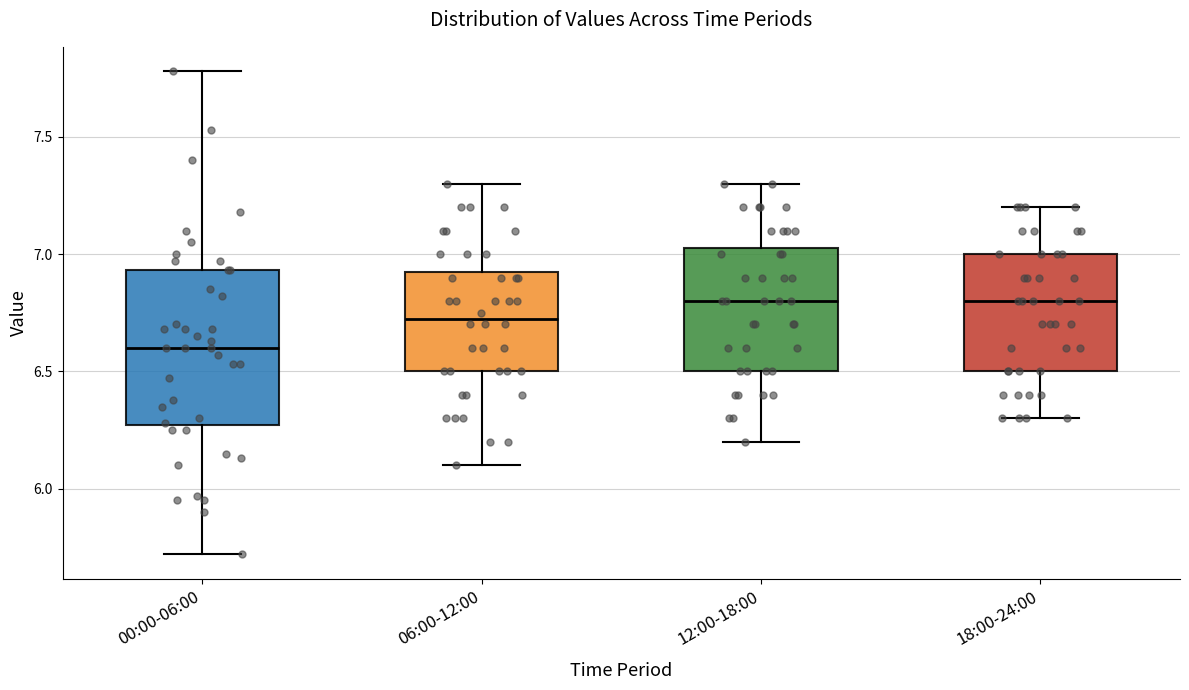

Where does the lower whisker of the box for 18:00-24:00 end on the y-axis? The values are not printed on the chart, so give them approximately, as read against the axis.

6.30